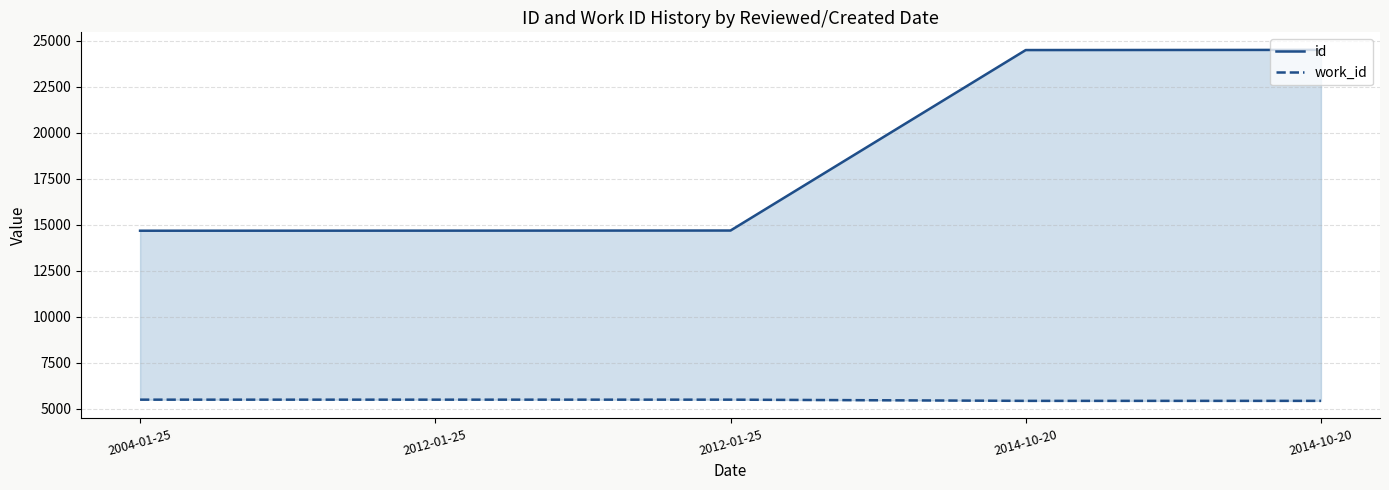

At which label is work_id closest to 5450?

2014-10-20